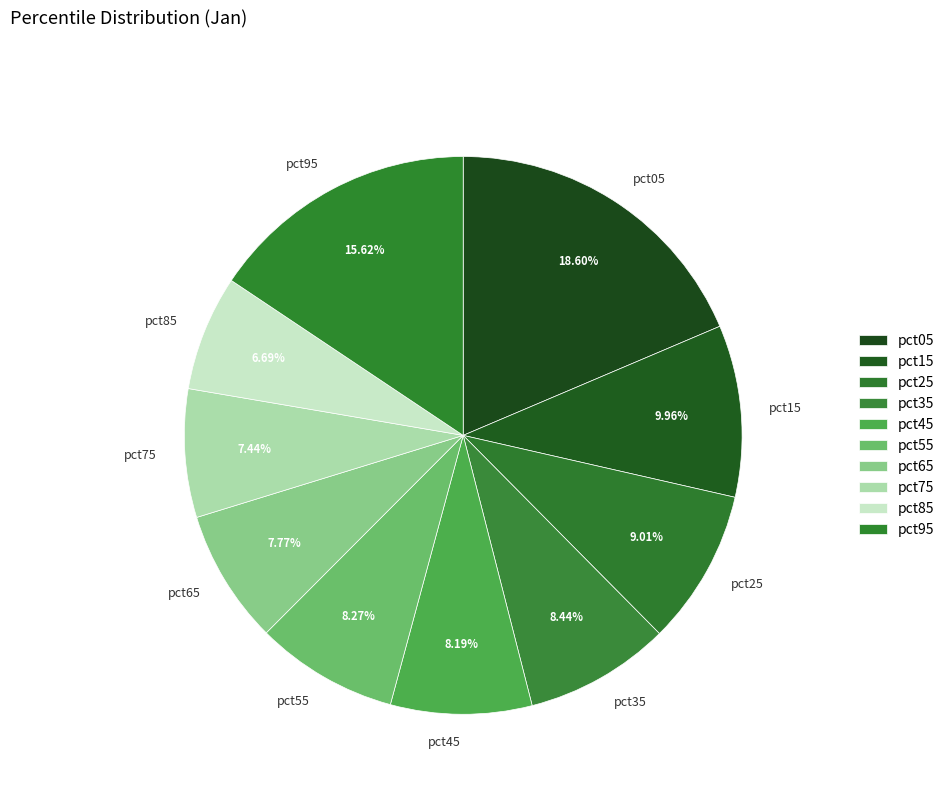

Combined, do pct55 and pct95 account for over 50%?

No